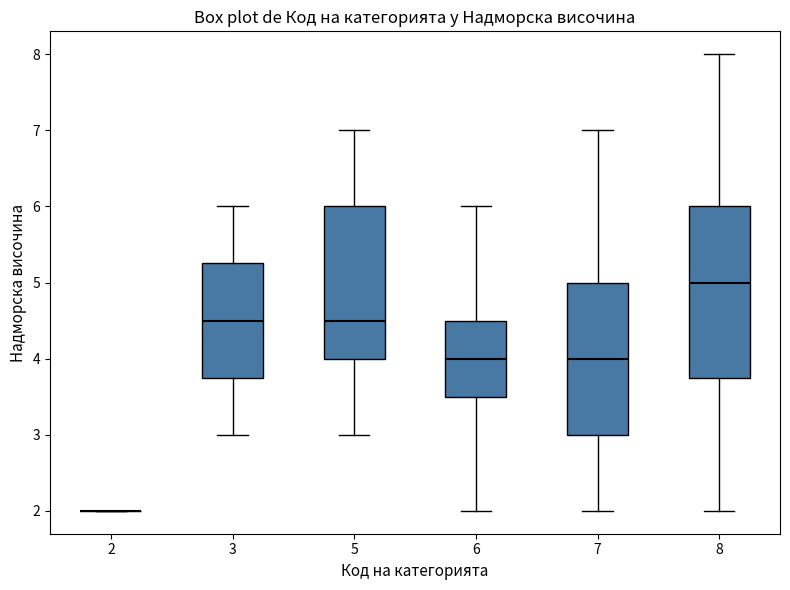

Comparing the boxes themselves (not the whiskers), which one is the tallest?

8